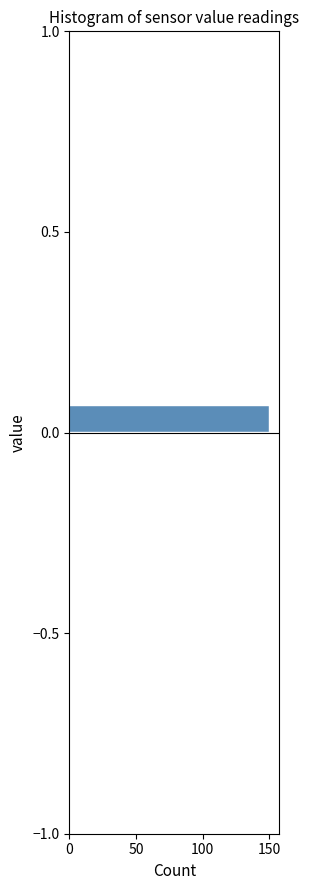

Around what value on the y-axis is the longest bar? Give the approximate position of its centre, as read against the axis.

0.05